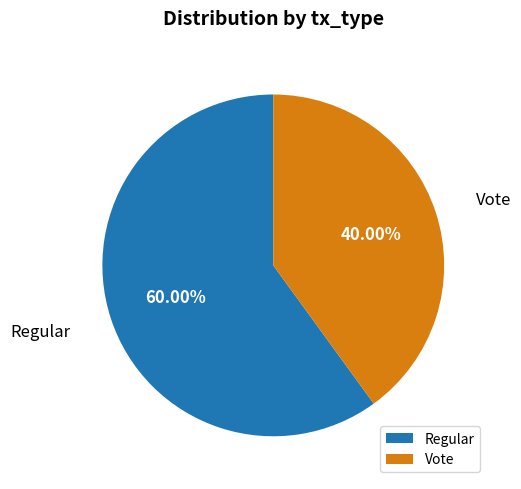

True or false: Vote accounts for 40% of the total.

True